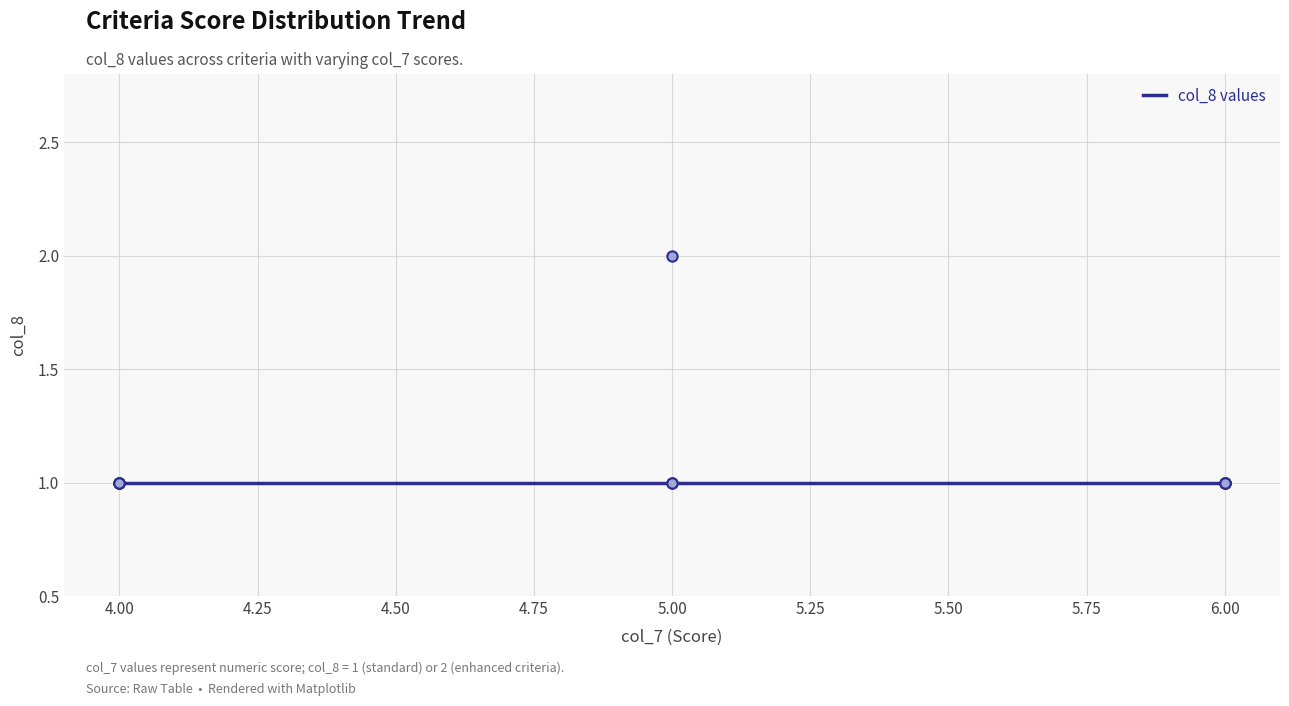

Between 5 and 4, which is larger?

5